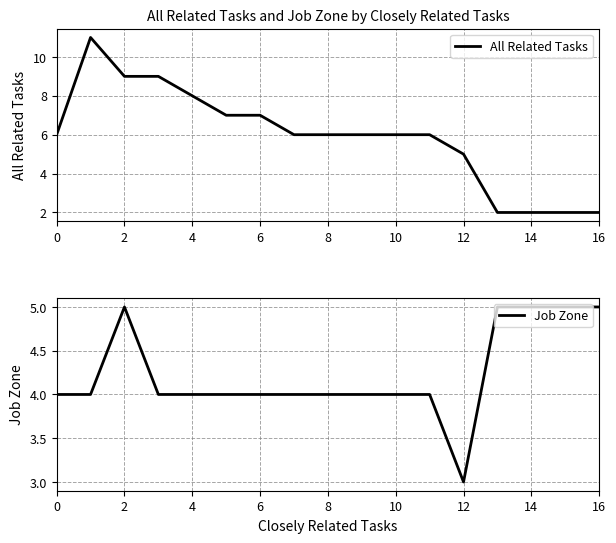

Count the All Related Tasks values in the range 5 to 7.

9